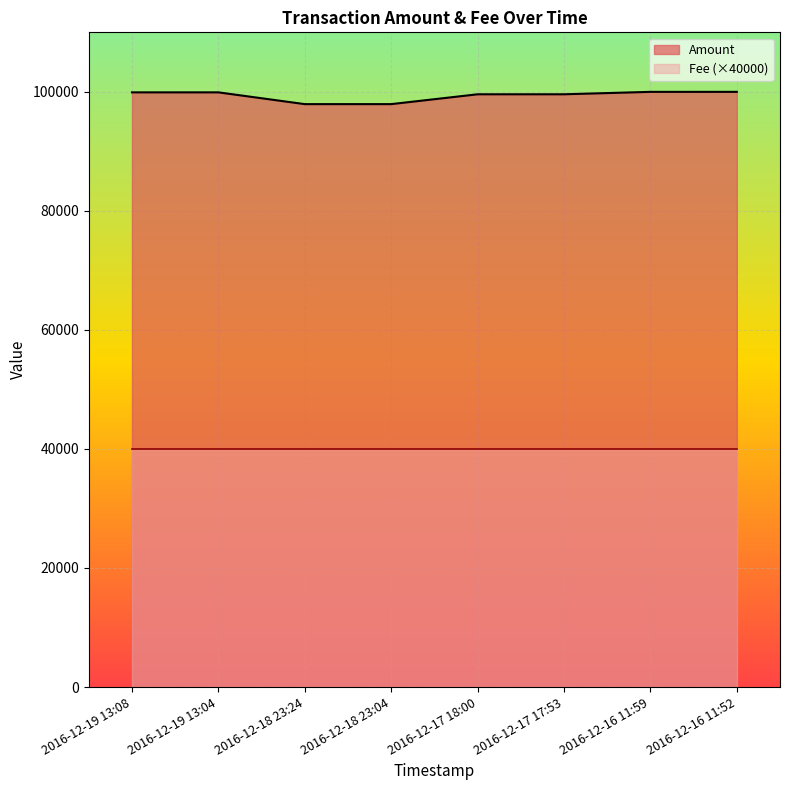

What is the difference between the maximum and minimum values?

2063.3